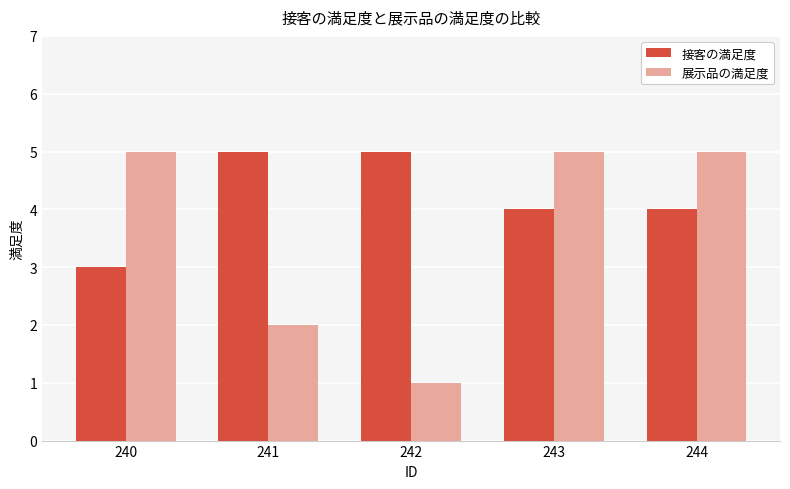

Reading left to right, what are all the values shown in this chart?

接客の満足度: 3	5	5	4	4
展示品の満足度: 5	2	1	5	5